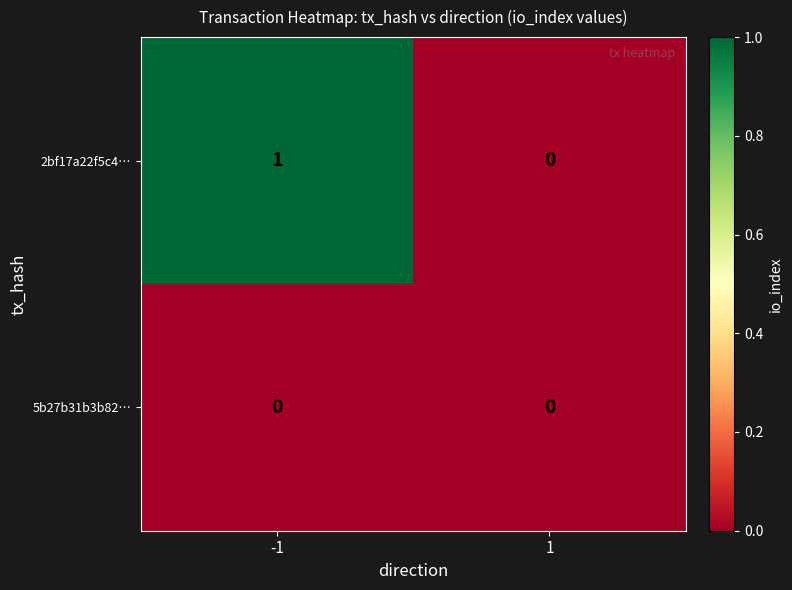

Which series changed the most between -1 and 1?

2bf17a22f5c4…